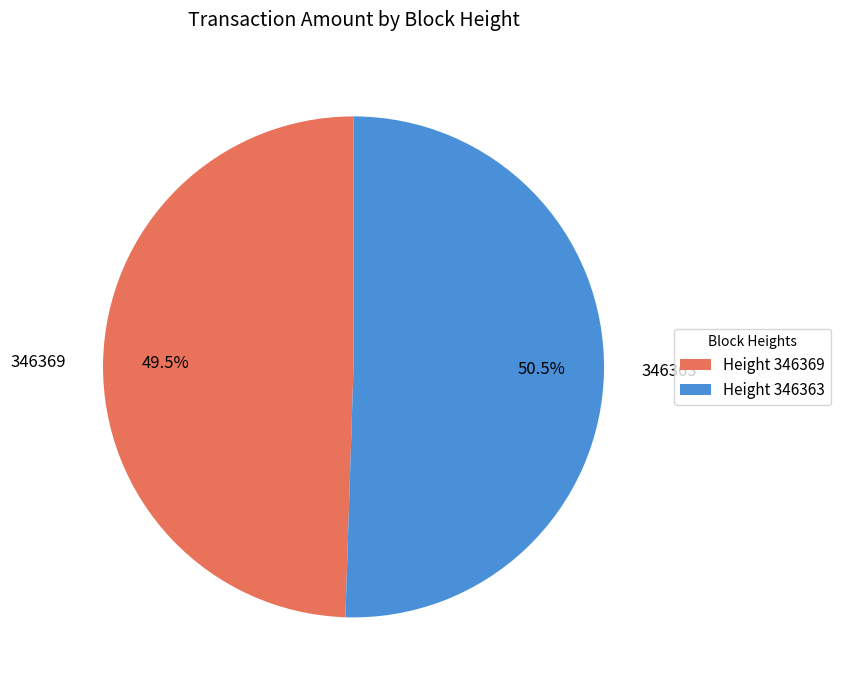

What percentage is NOT represented by 346363?

49.5%